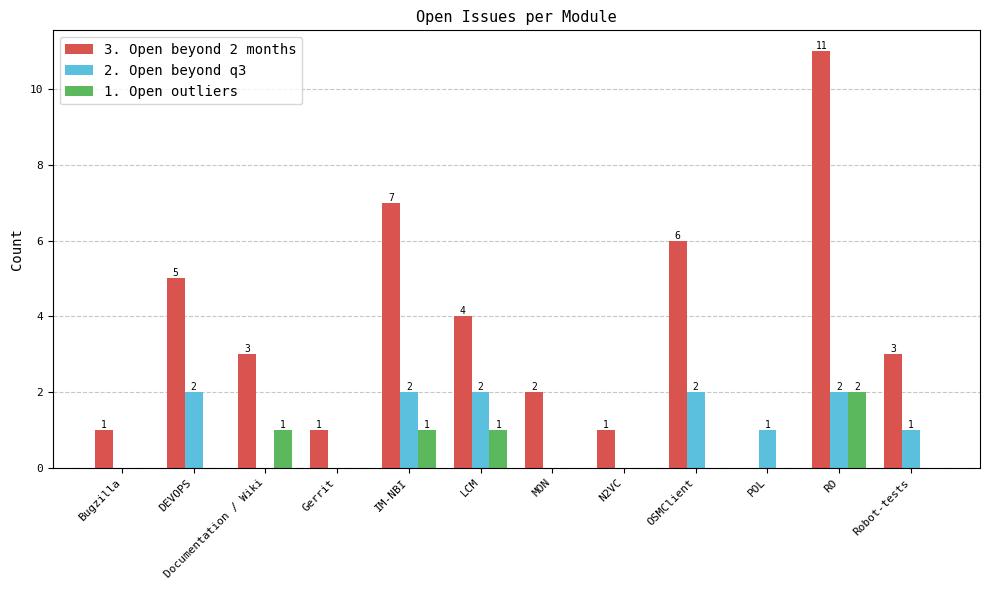

Reading left to right, list all the values displayed in this chart.

3. Open beyond 2 months: 1	5	3	1	7	4	2	1	6	0	11	3
2. Open beyond q3: 0	2	0	0	2	2	0	0	2	1	2	1
1. Open outliers: 0	0	1	0	1	1	0	0	0	0	2	0